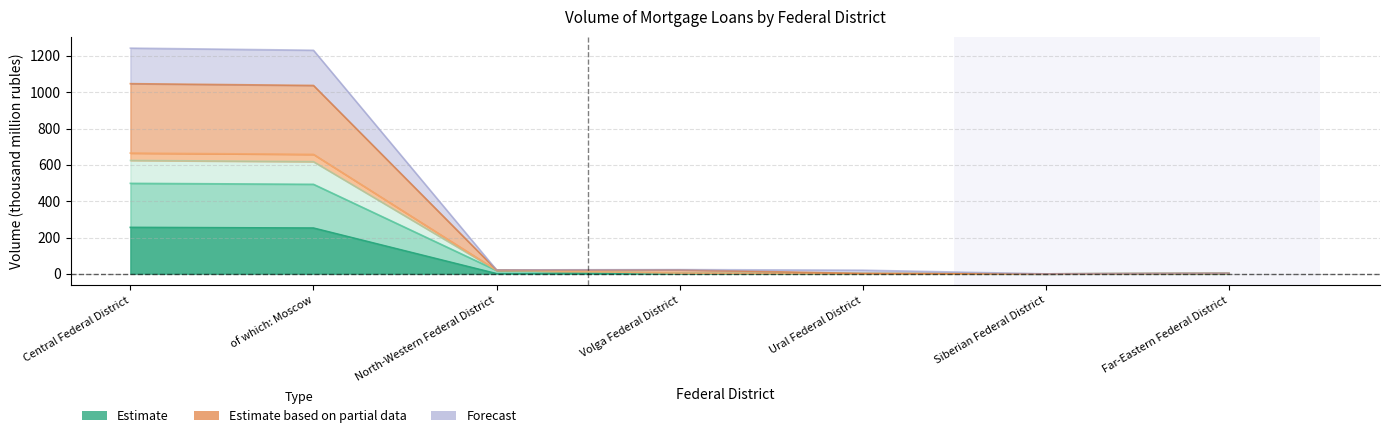

True or false: col_7 and col_8 intersect in this chart.

False